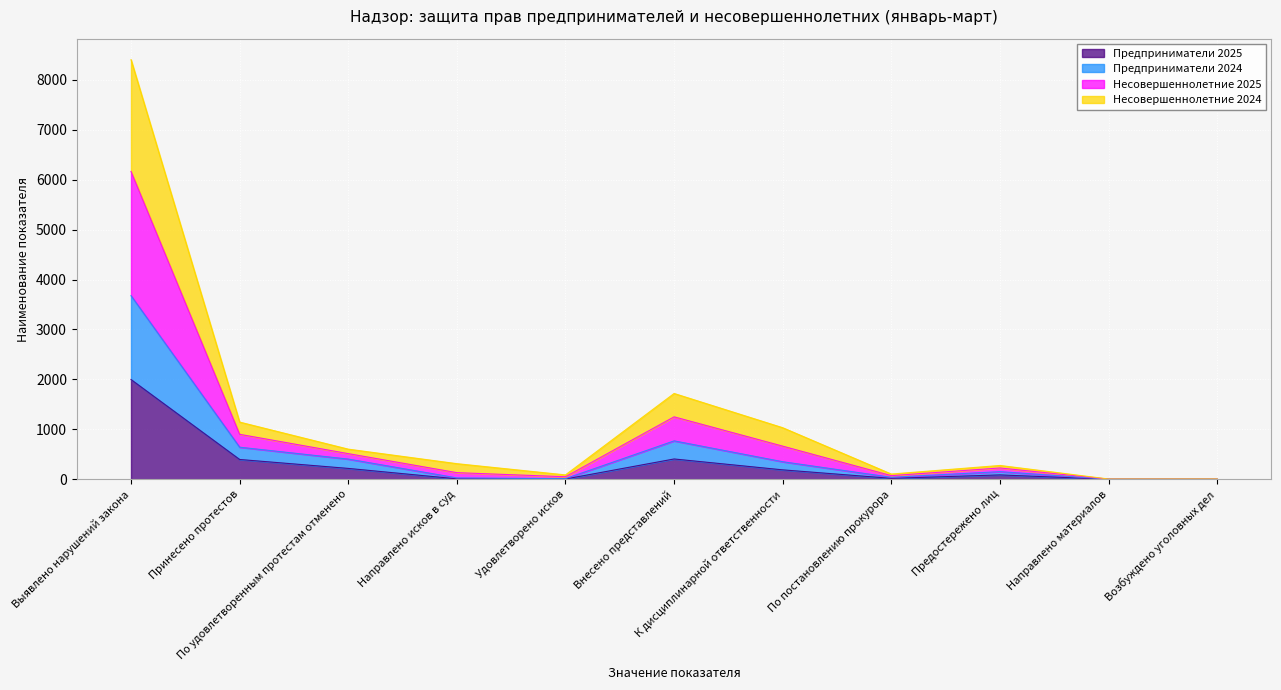

The value of Предприниматели 2025 at Выявлено нарушений закона is 841. True or false?

False